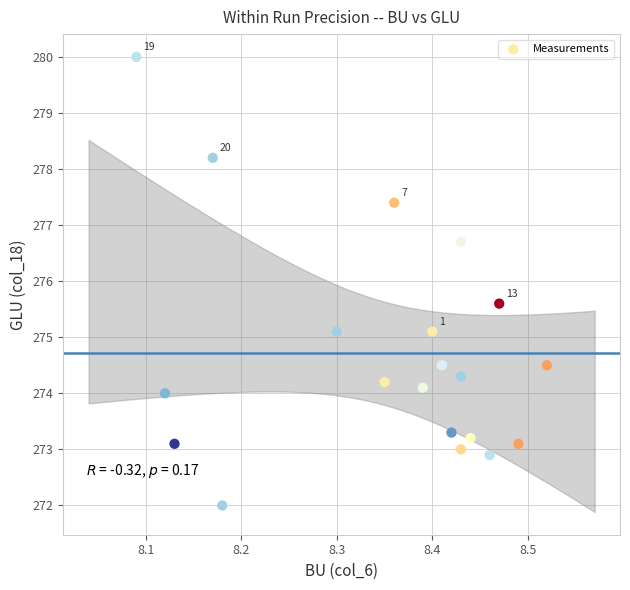

What Y value in the scatter plot is closest to 276?

275.6